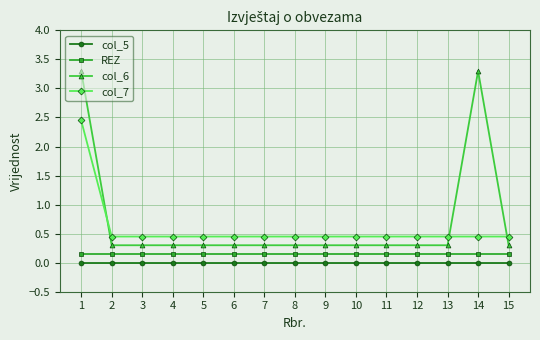

The value of col_7 at 9 is 0.2. True or false?

False